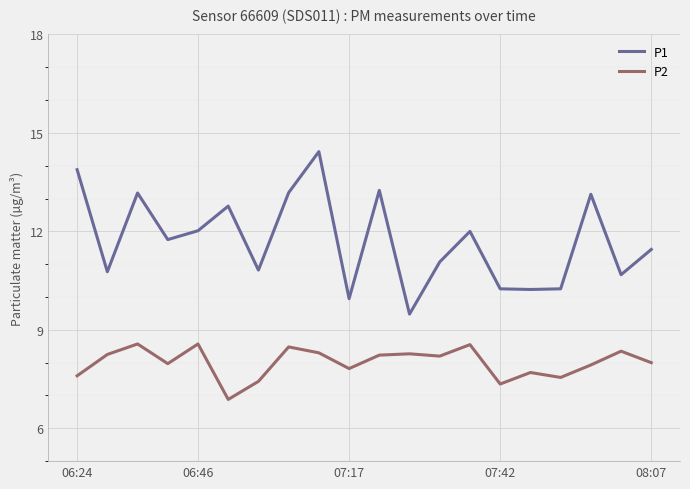

Which series has the largest total across all categories?

P1